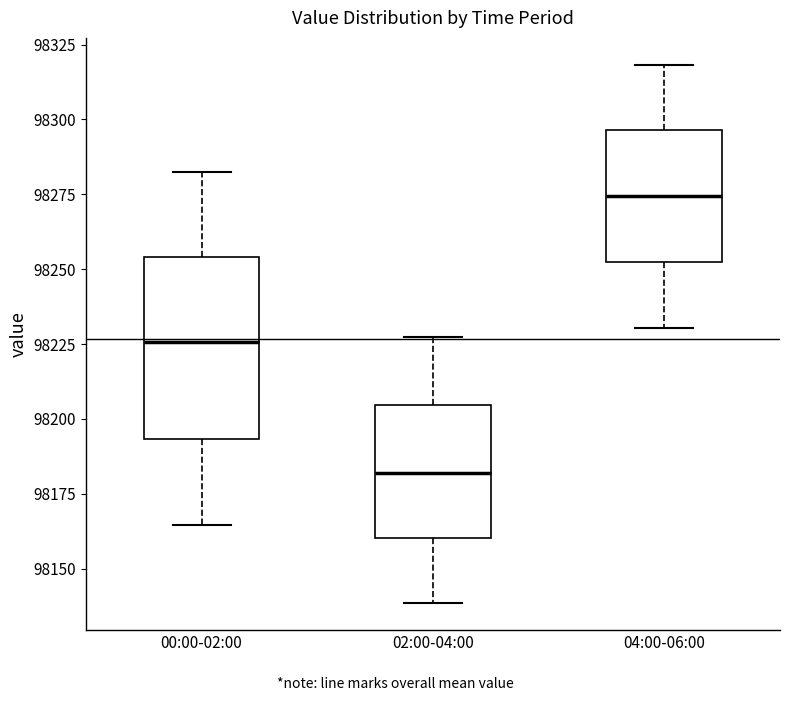

Which box has the lowest median line?

02:00-04:00